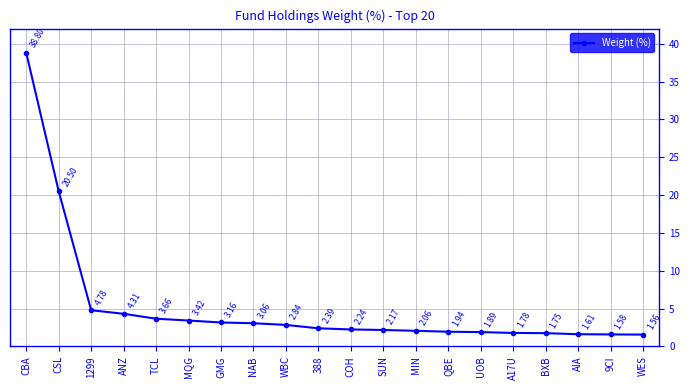

What is the ratio of the value at ANZ to the value at MQG?

1.3